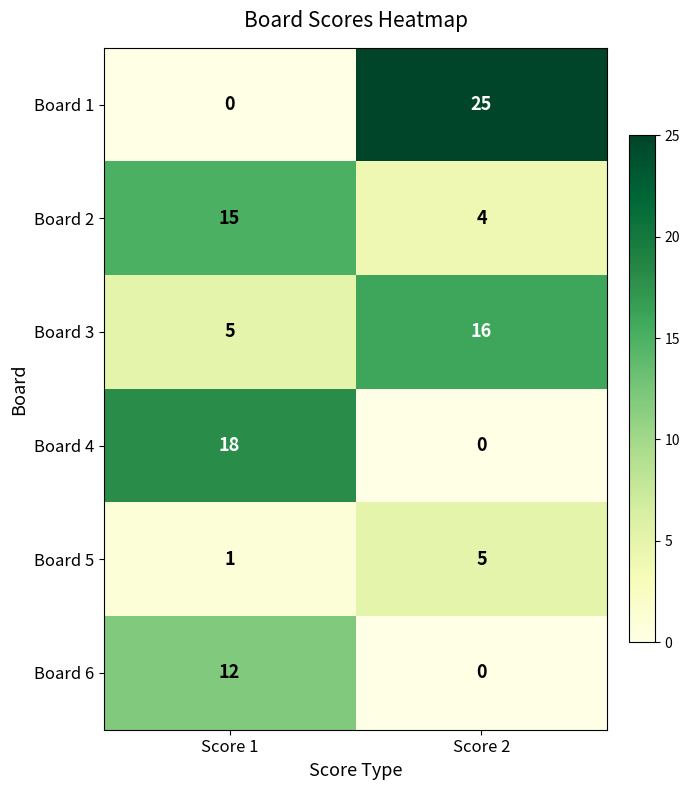

Is it true that Board 1 equals 10 at Score 1?

False